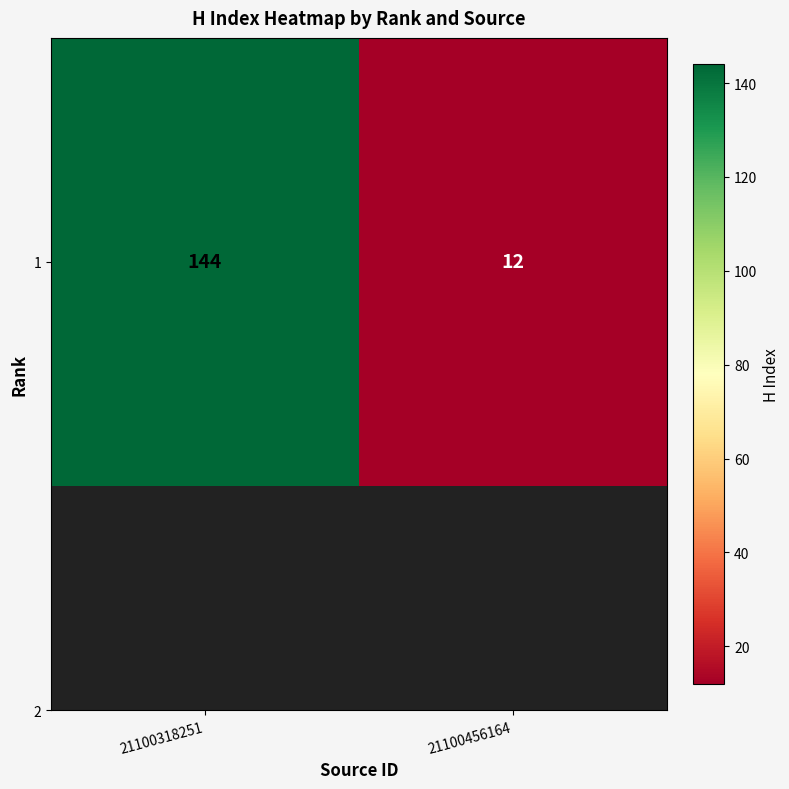

Reading left to right, list all the values displayed in this chart.

144	12